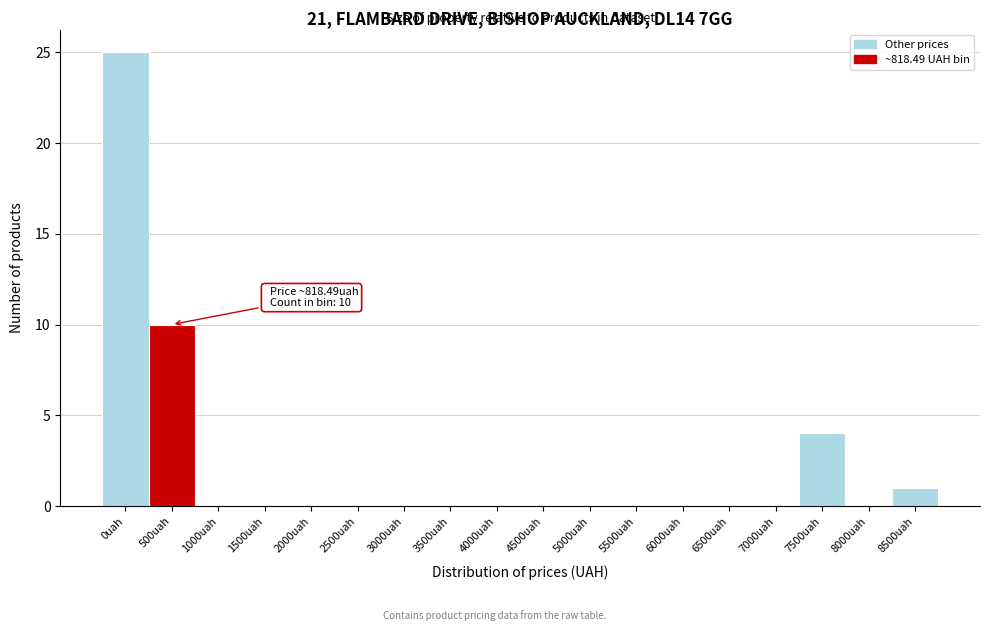

Reading right to left, extract all data points from this chart.

8500uah=1	8000uah=0	7500uah=4	7000uah=0	6500uah=0	6000uah=0	5500uah=0	5000uah=0	4500uah=0	4000uah=0	3500uah=0	3000uah=0	2500uah=0	2000uah=0	1500uah=0	1000uah=0	500uah=10	0uah=25